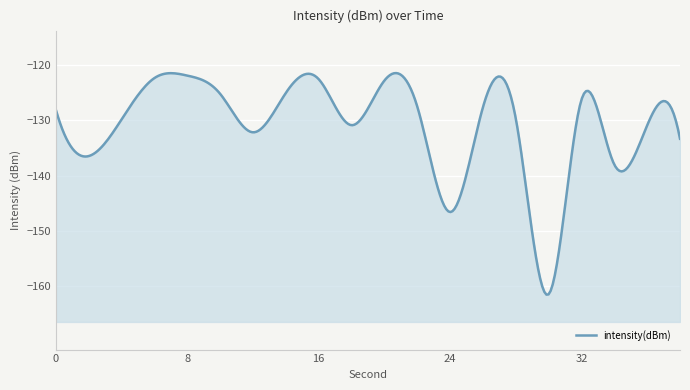

What is the change in value from 4 to 38?

-3.5